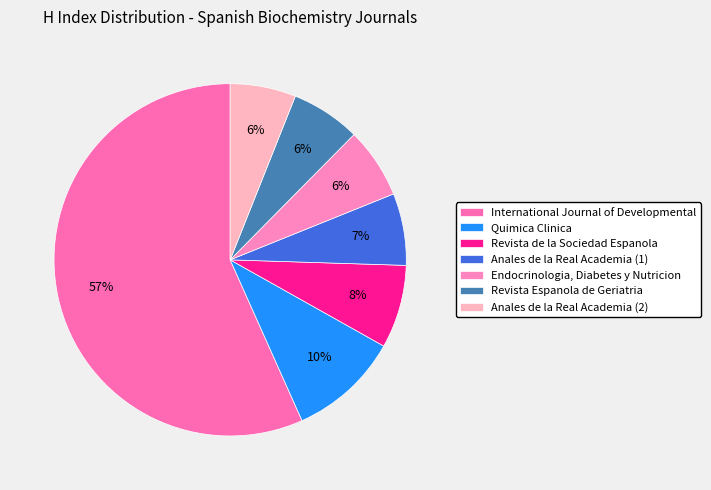

To the nearest percent, what is the difference between the largest and smallest slice percentages?

51%